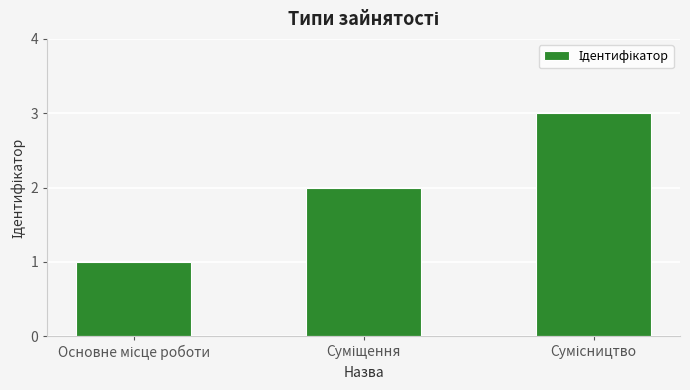

What is the greatest value displayed?

3